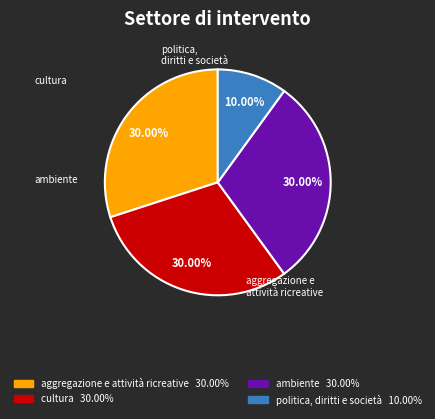

Is it true that aggregazione e attività ricreative is 43% of the pie?

False